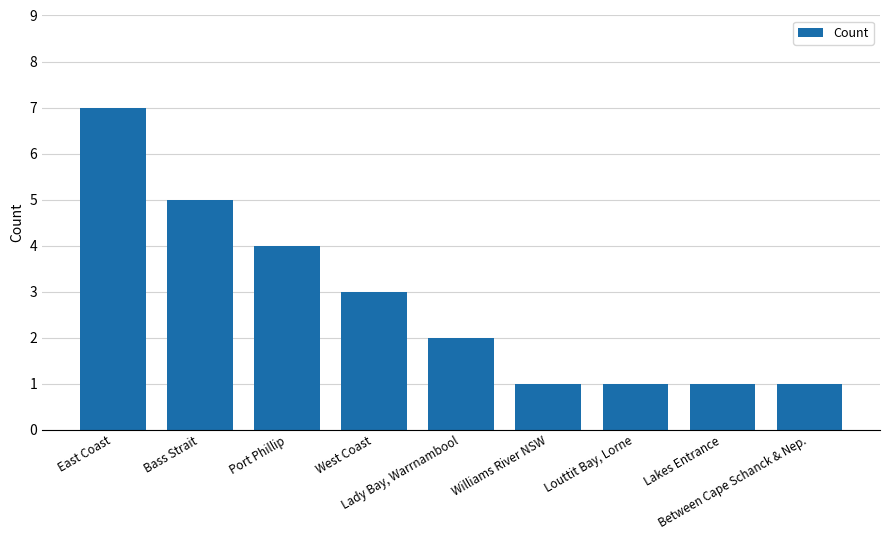

What is the difference between the maximum and minimum values?

6